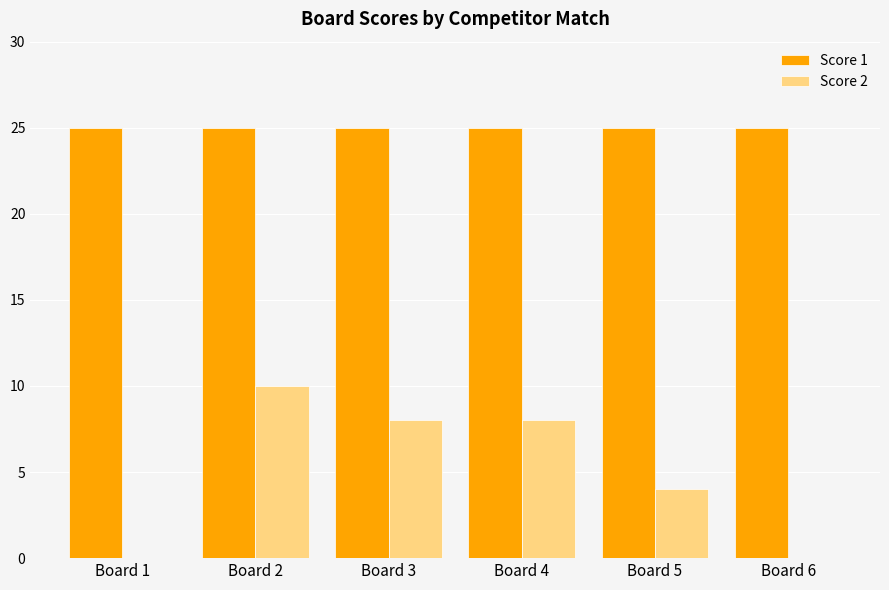

The Score 1 series shows 25 at Board 1. True or false?

True